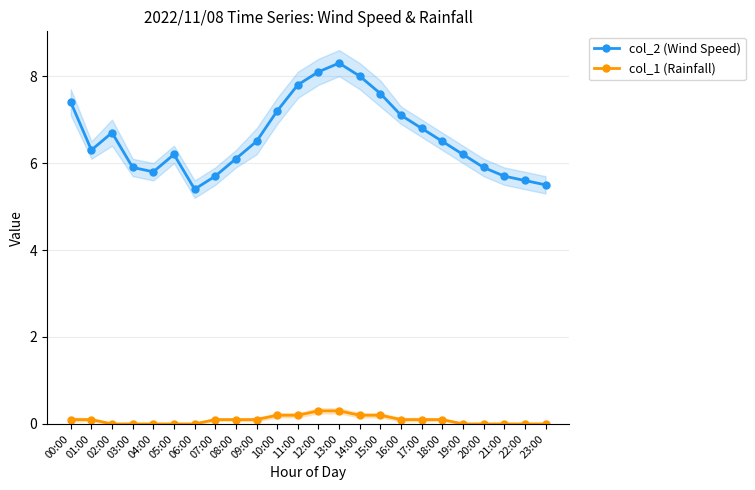

Is the value of col_2 (Wind Speed) at 17:00 greater than the value of col_1 (Rainfall) at 14:00?

Yes